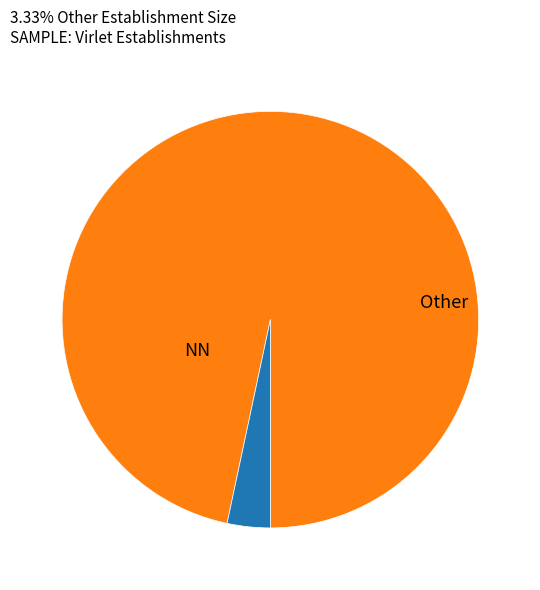

Is there any slice that represents more than half of the pie?

Yes